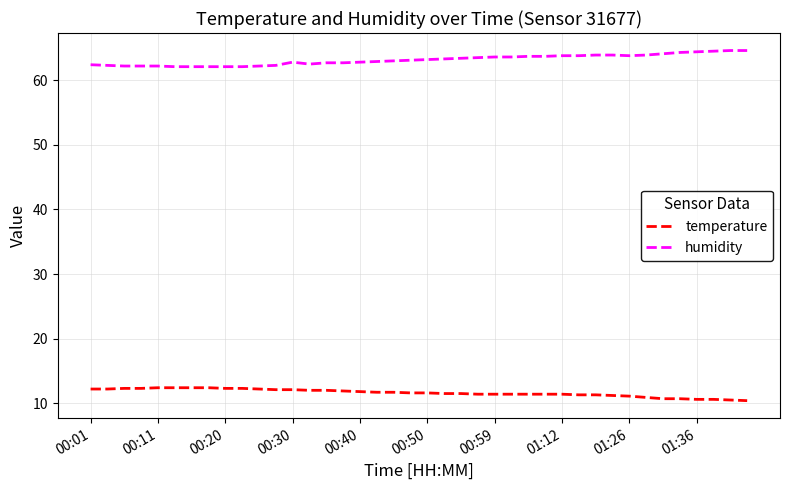

True or false: humidity and temperature intersect in this chart.

False